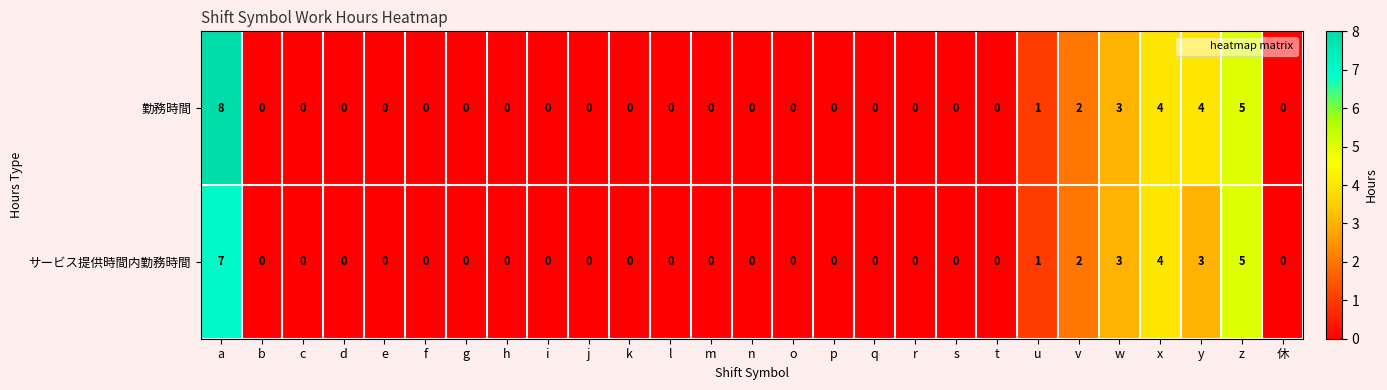

How many 勤務時間 values are between 0 and 1?

21